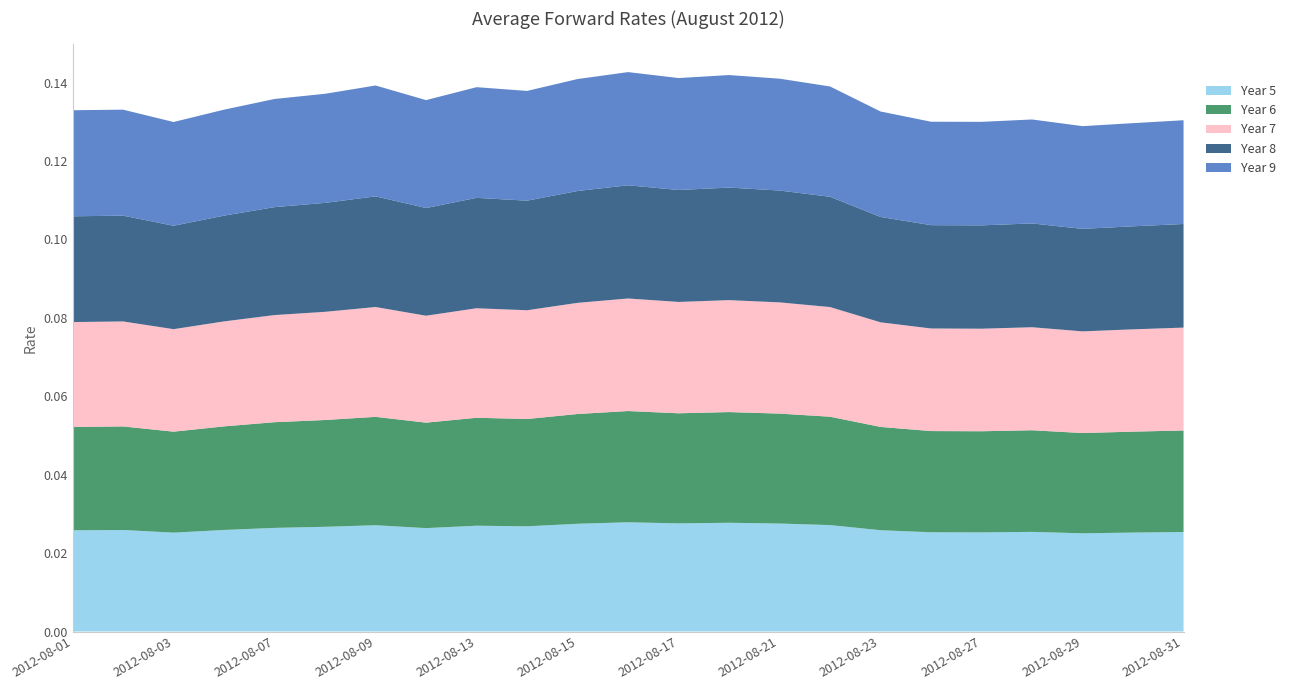

Reading left to right, what are all the values shown in this chart?

Year 5: 0.0	0.0	0.0	0.0	0.0	0.0	0.0	0.0	0.0	0.0	0.0	0.0	0.0	0.0	0.0	0.0	0.0	0.0	0.0	0.0	0.0	0.0	0.0
Year 6: 0.0	0.0	0.0	0.0	0.0	0.0	0.0	0.0	0.0	0.0	0.0	0.0	0.0	0.0	0.0	0.0	0.0	0.0	0.0	0.0	0.0	0.0	0.0
Year 7: 0.0	0.0	0.0	0.0	0.0	0.0	0.0	0.0	0.0	0.0	0.0	0.0	0.0	0.0	0.0	0.0	0.0	0.0	0.0	0.0	0.0	0.0	0.0
Year 8: 0.0	0.0	0.0	0.0	0.0	0.0	0.0	0.0	0.0	0.0	0.0	0.0	0.0	0.0	0.0	0.0	0.0	0.0	0.0	0.0	0.0	0.0	0.0
Year 9: 0.0	0.0	0.0	0.0	0.0	0.0	0.0	0.0	0.0	0.0	0.0	0.0	0.0	0.0	0.0	0.0	0.0	0.0	0.0	0.0	0.0	0.0	0.0